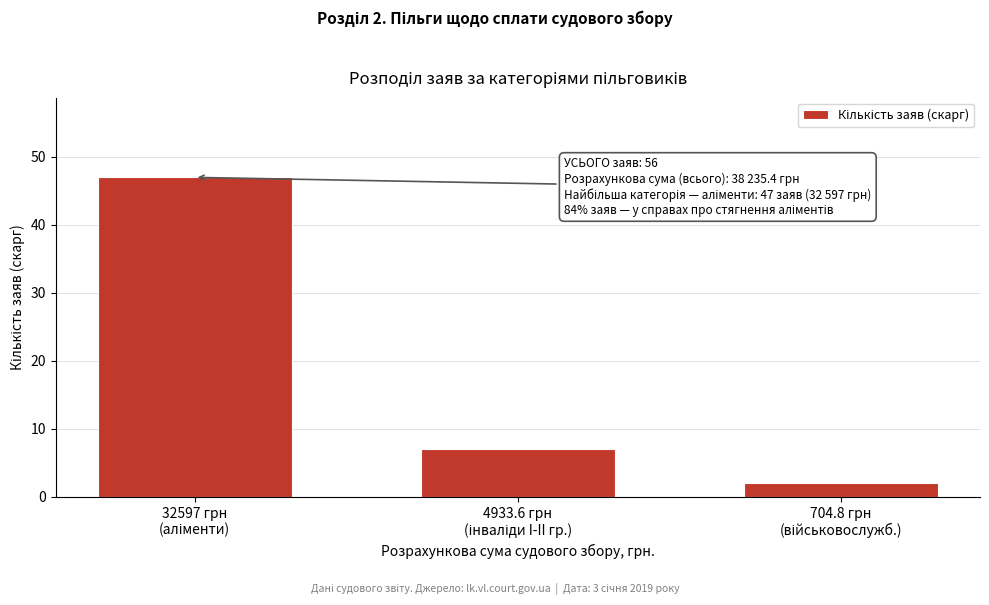

Reading left to right, transcribe all the data shown in this chart.

47	7	2